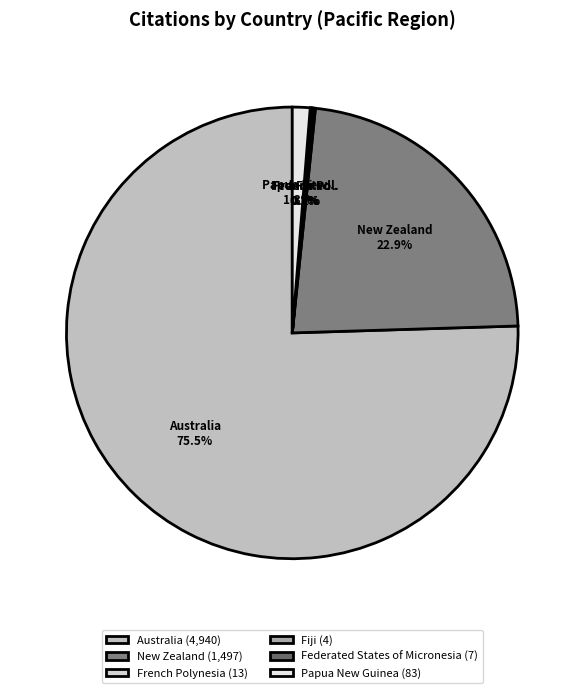

What percentage do Federated States of Micronesia and New Zealand together represent?

23.0%